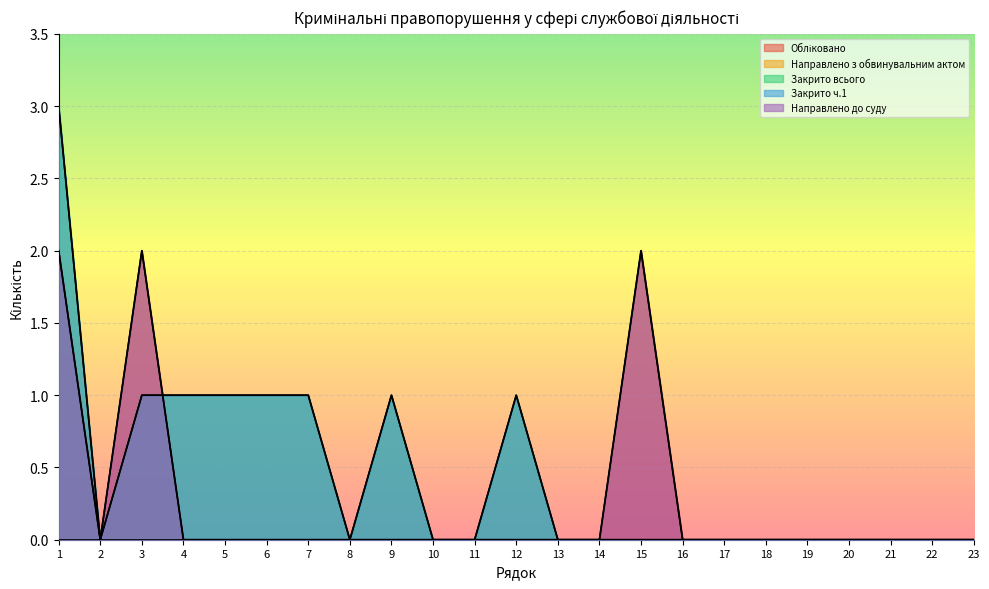

At which category is the sum across all series the highest?

1